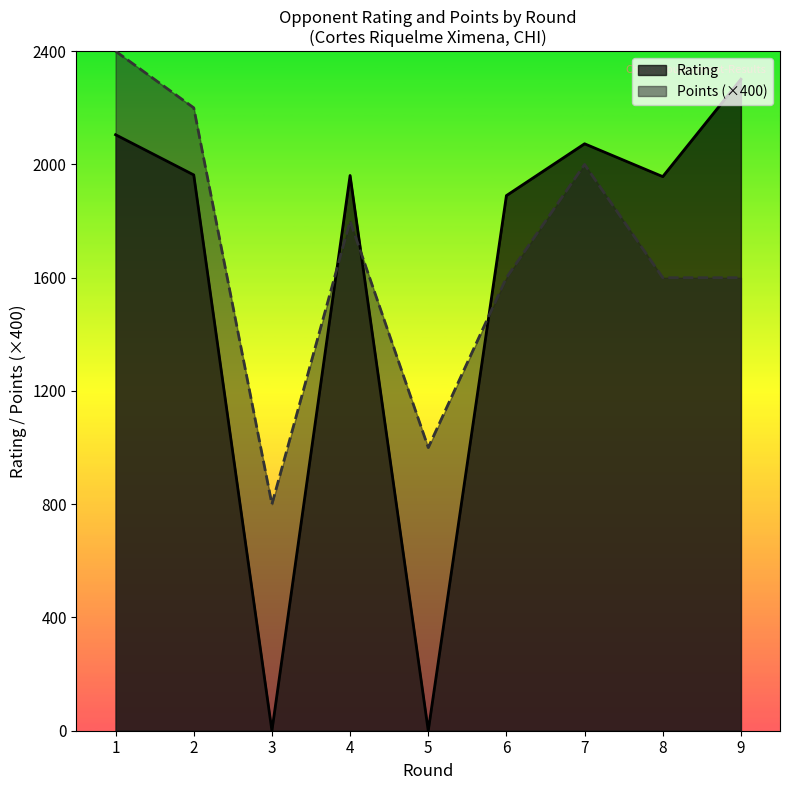

What is the sum of all Points values?

15000